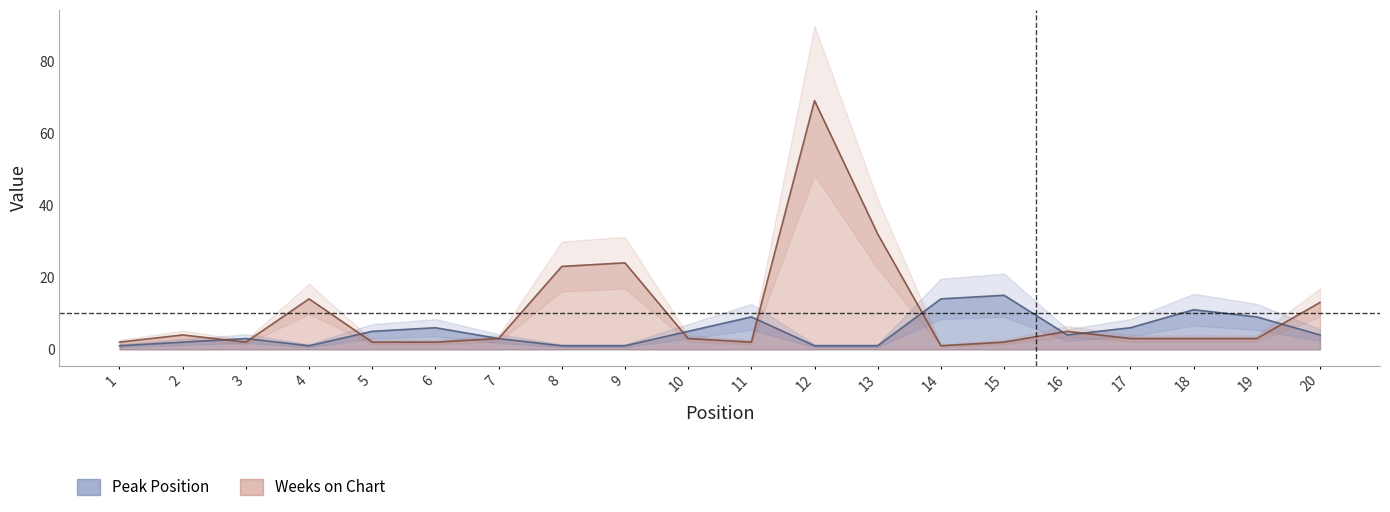

At which category does Peak Position reach its first local valley?

4